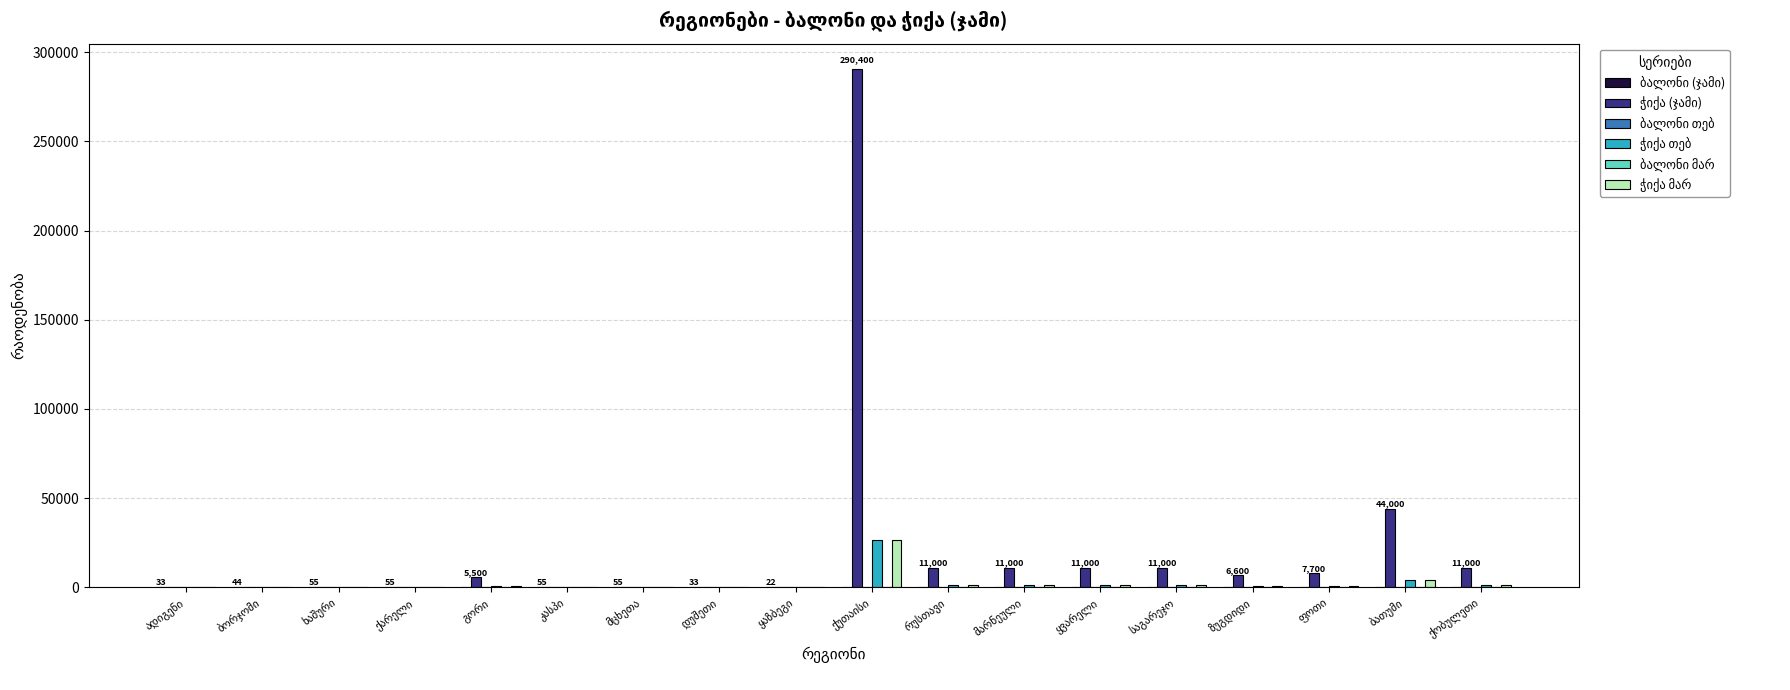

Which label corresponds to the smallest value in the chart?

ადიგენი